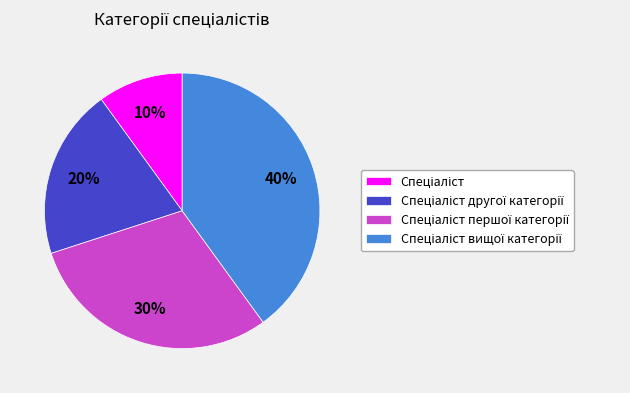

Is there a majority slice in this chart?

No